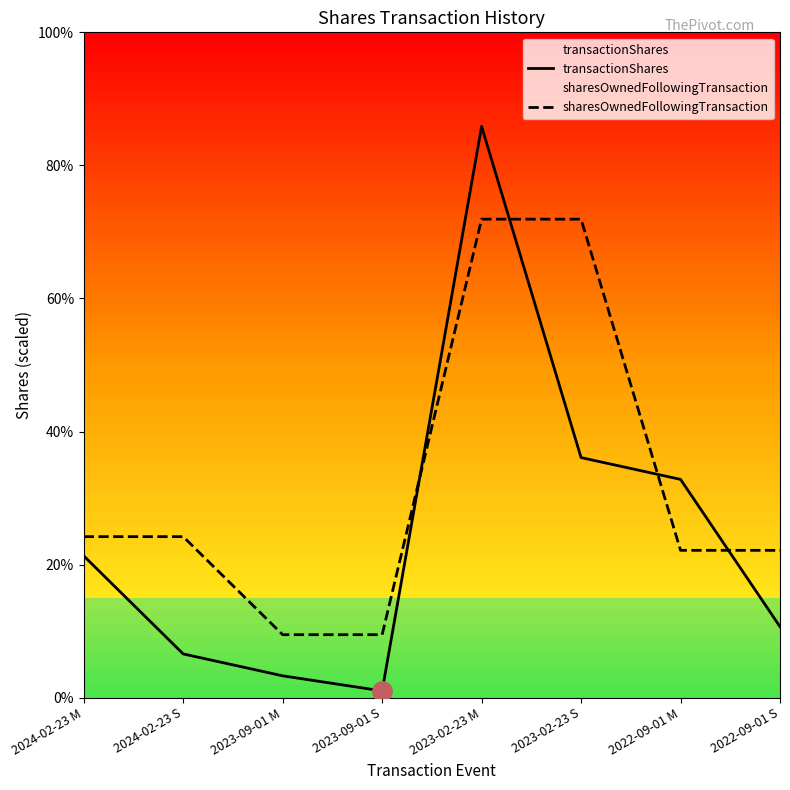

List the series in order of their peak value, highest first.

transactionShares, sharesOwnedFollowingTransaction